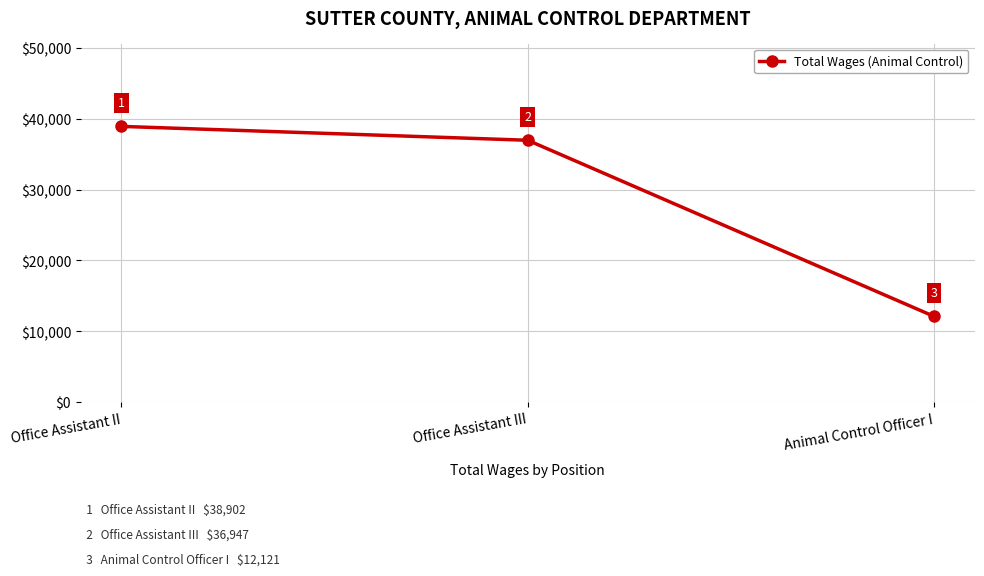

Which category has the lowest value across all series?

Animal Control Officer I